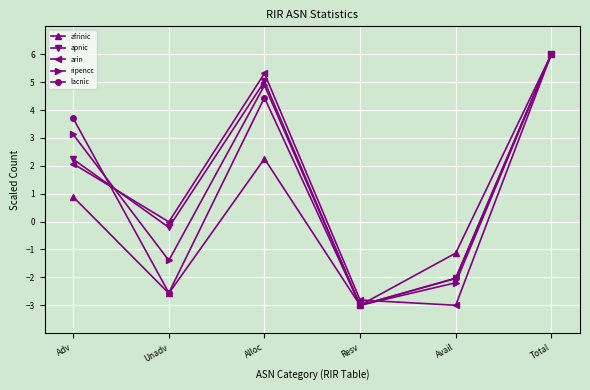

How many series are shown in this chart?

5